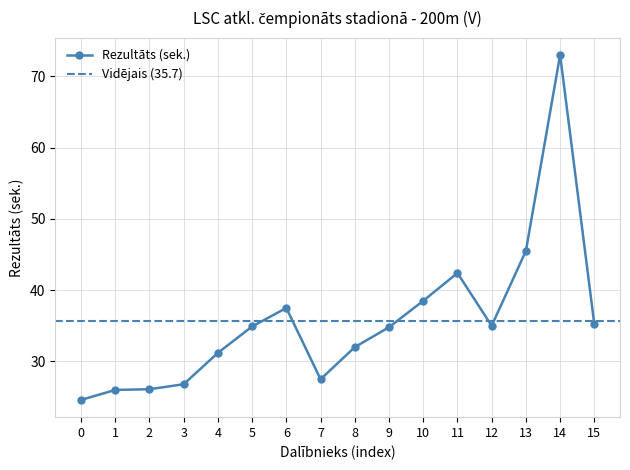

True or false: Rezultāts (sek.) has more than 1 interior local peaks.

True